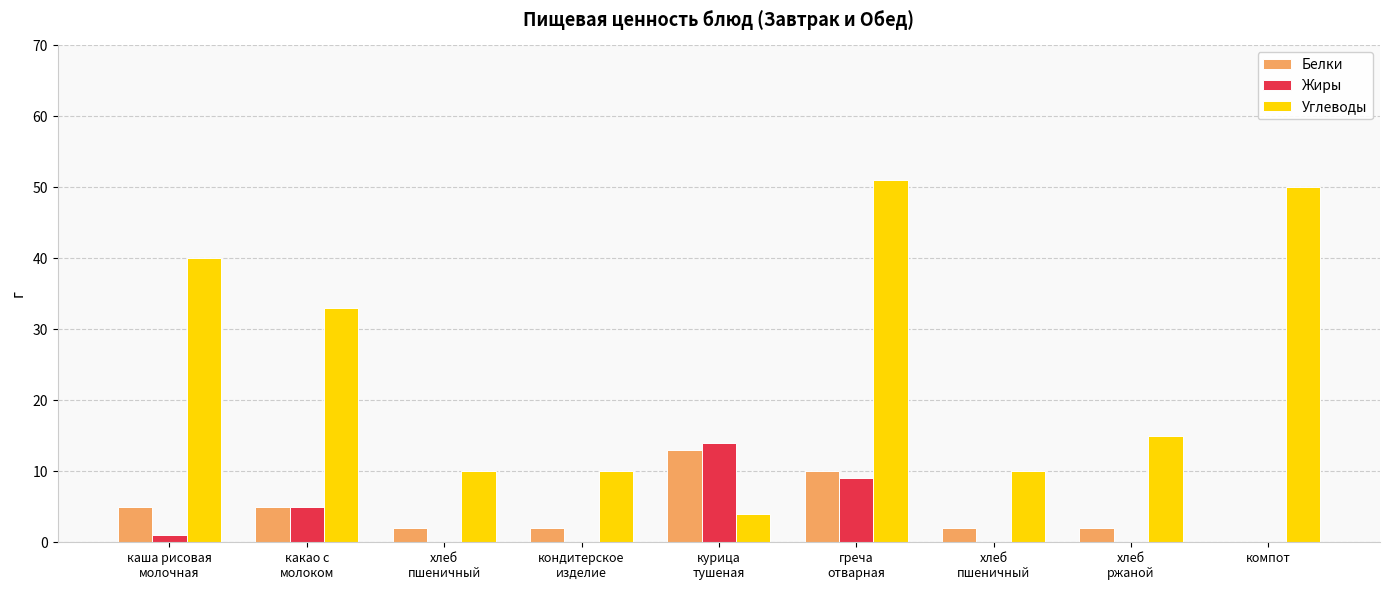

Does the chart contain stacked bars?

No